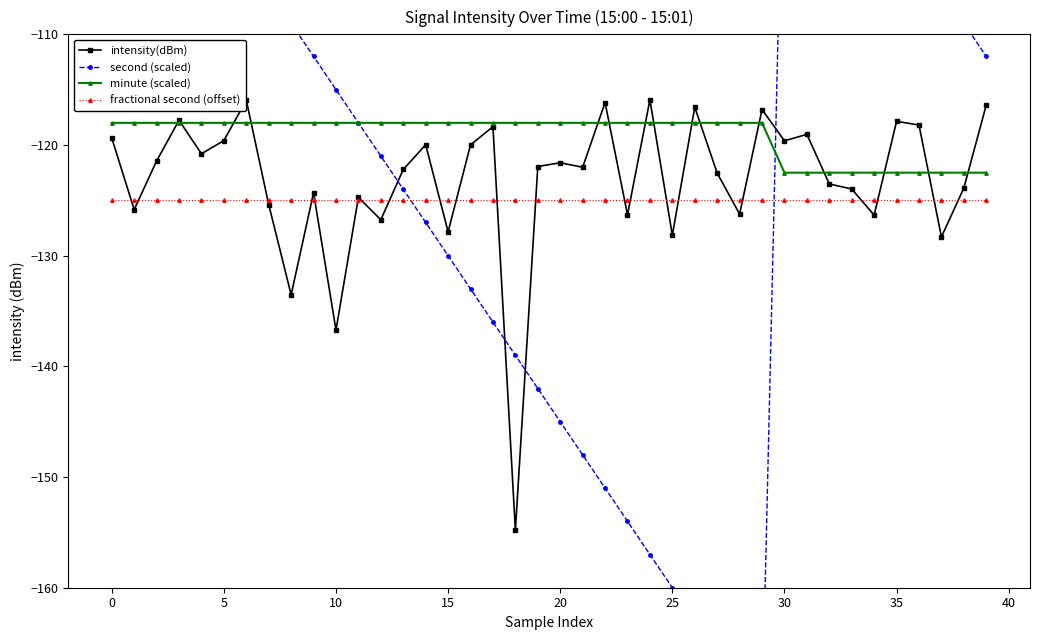

Reading right to left, extract all data points from this chart.

intensity(dBm): -116.4	-123.9	-128.3	-118.2	-117.9	-126.3	-124.0	-123.5	-119.0	-119.6	-116.8	-126.2	-122.5	-116.6	-128.2	-115.9	-126.3	-116.2	-122.0	-121.6	-121.9	-154.8	-118.3	-120.0	-127.8	-120.0	-122.2	-126.7	-124.7	-136.7	-124.3	-133.5	-125.4	-116.0	-119.6	-120.8	-117.8	-121.4	-125.8	-119.4
second (scaled): -112.0	-109.0	-106.0	-103.0	-100.0	-97.0	-94.0	-91.0	-88.0	-85.0	-172.0	-169.0	-166.0	-163.0	-160.0	-157.0	-154.0	-151.0	-148.0	-145.0	-142.0	-139.0	-136.0	-133.0	-130.0	-127.0	-124.0	-121.0	-118.0	-115.0	-112.0	-109.0	-106.0	-103.0	-100.0	-97.0	-94.0	-91.0	-88.0	-85.0
minute (scaled): -122.5	-122.5	-122.5	-122.5	-122.5	-122.5	-122.5	-122.5	-122.5	-122.5	-118.0	-118.0	-118.0	-118.0	-118.0	-118.0	-118.0	-118.0	-118.0	-118.0	-118.0	-118.0	-118.0	-118.0	-118.0	-118.0	-118.0	-118.0	-118.0	-118.0	-118.0	-118.0	-118.0	-118.0	-118.0	-118.0	-118.0	-118.0	-118.0	-118.0
fractional second (offset): -125.0	-125.0	-125.0	-125.0	-125.0	-125.0	-125.0	-125.0	-125.0	-125.0	-125.0	-125.0	-125.0	-125.0	-125.0	-125.0	-125.0	-125.0	-125.0	-125.0	-125.0	-125.0	-125.0	-125.0	-125.0	-125.0	-125.0	-125.0	-125.0	-125.0	-125.0	-125.0	-125.0	-125.0	-125.0	-125.0	-125.0	-125.0	-125.0	-125.0